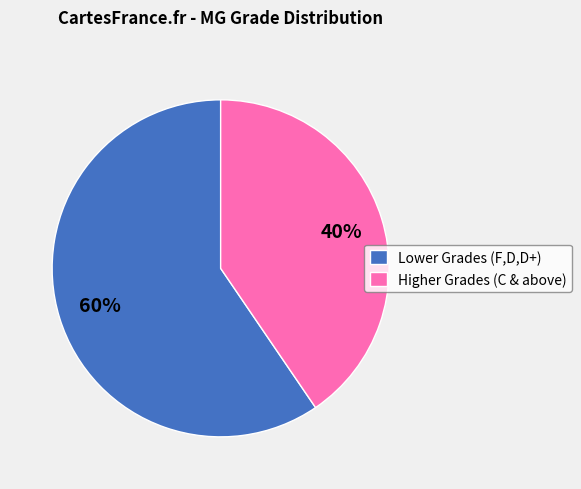

Is it true that Higher Grades (C & above) is 40% of the pie?

True